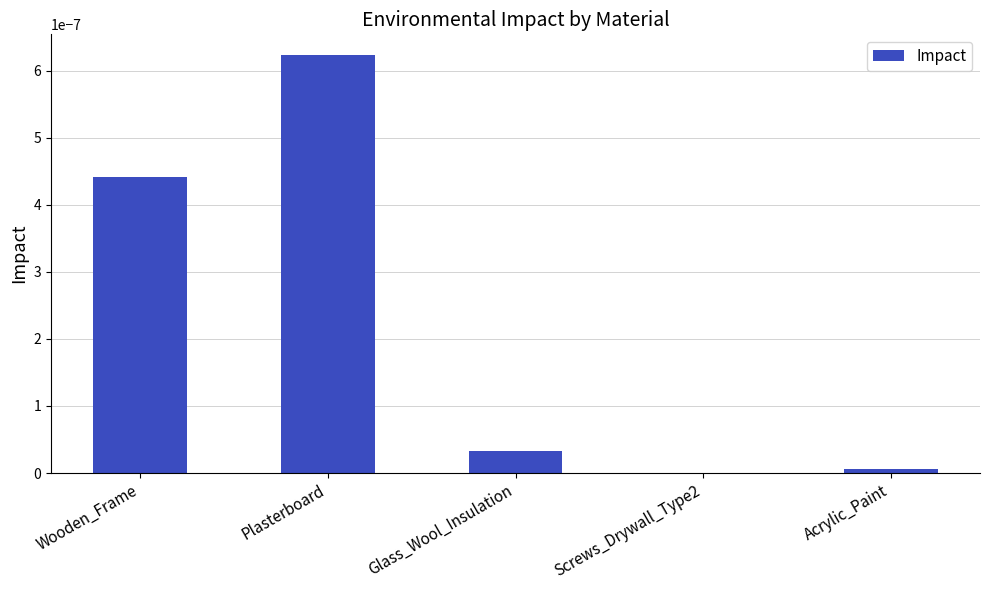

Where is the data nearest to the value 0?

Screws_Drywall_Type2